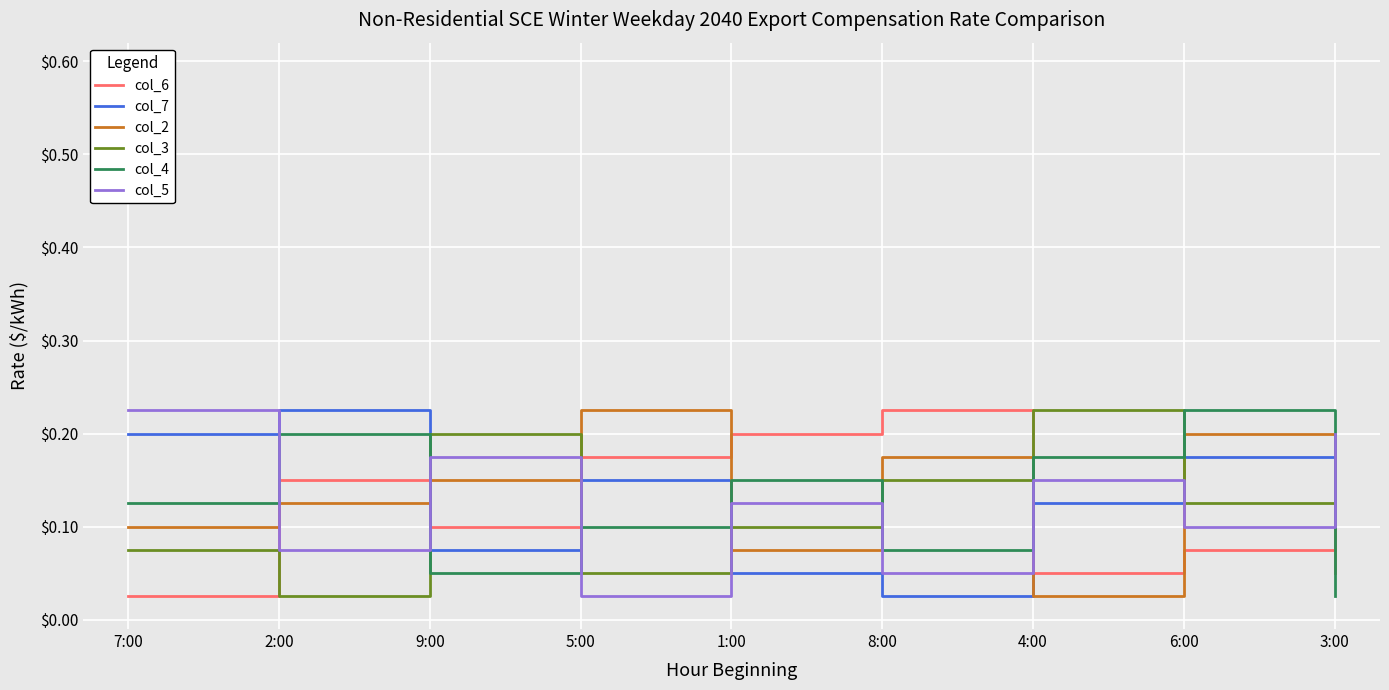

Where is the first local maximum for col_3?

9:00